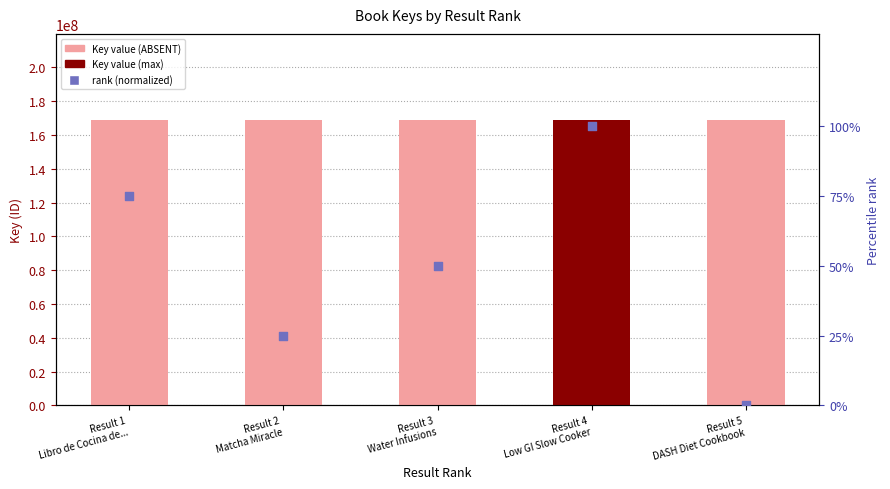

At how many categories does at least one series exceed 28663973?

5